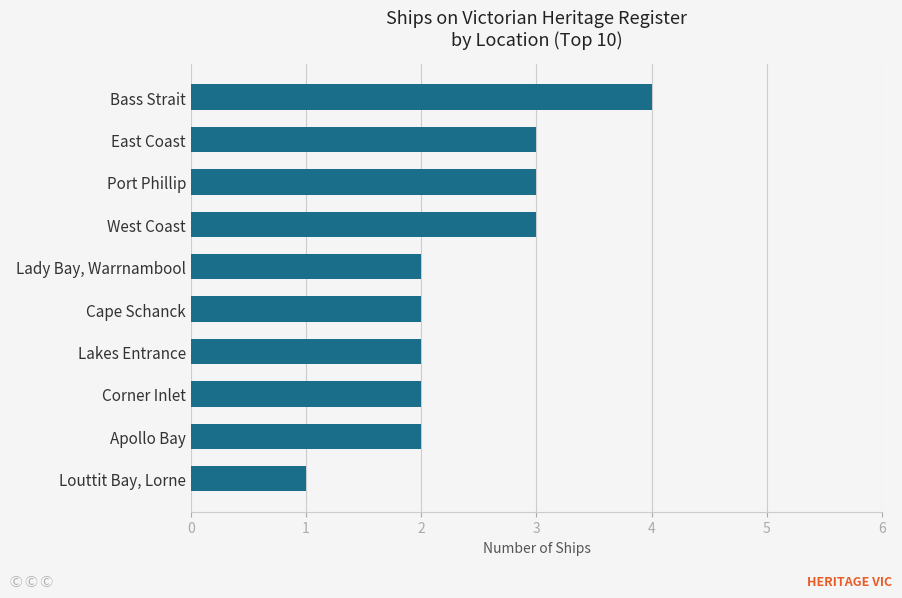

How many data points does each series have?

10